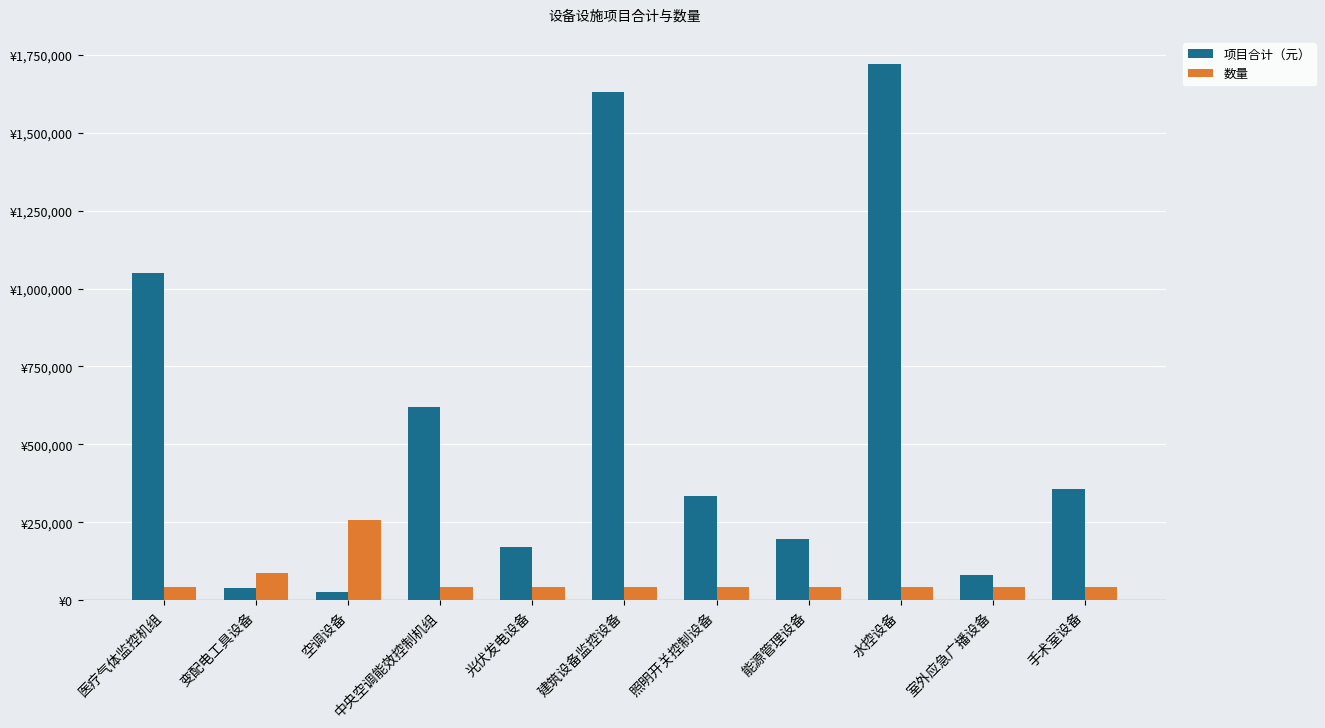

List the series in order of their overall mean, lowest first.

数量, 项目合计（元）